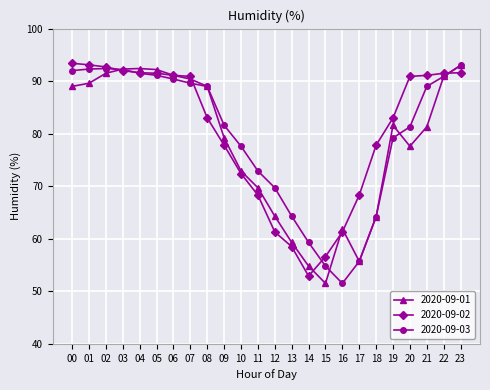

What is the difference between the highest and lowest values at 17?

12.6